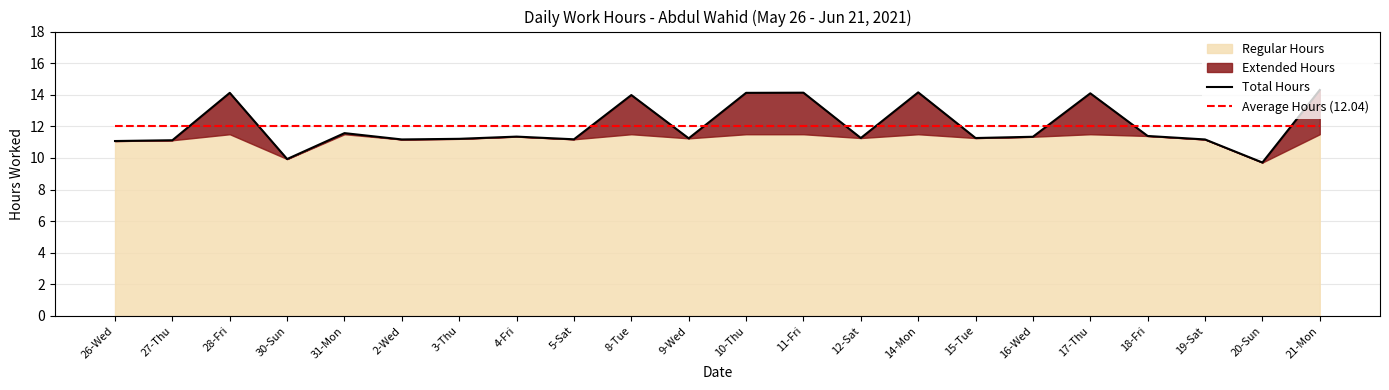

What is the approximate value of Average Hours (12.04) at 3-Thu?

12.0